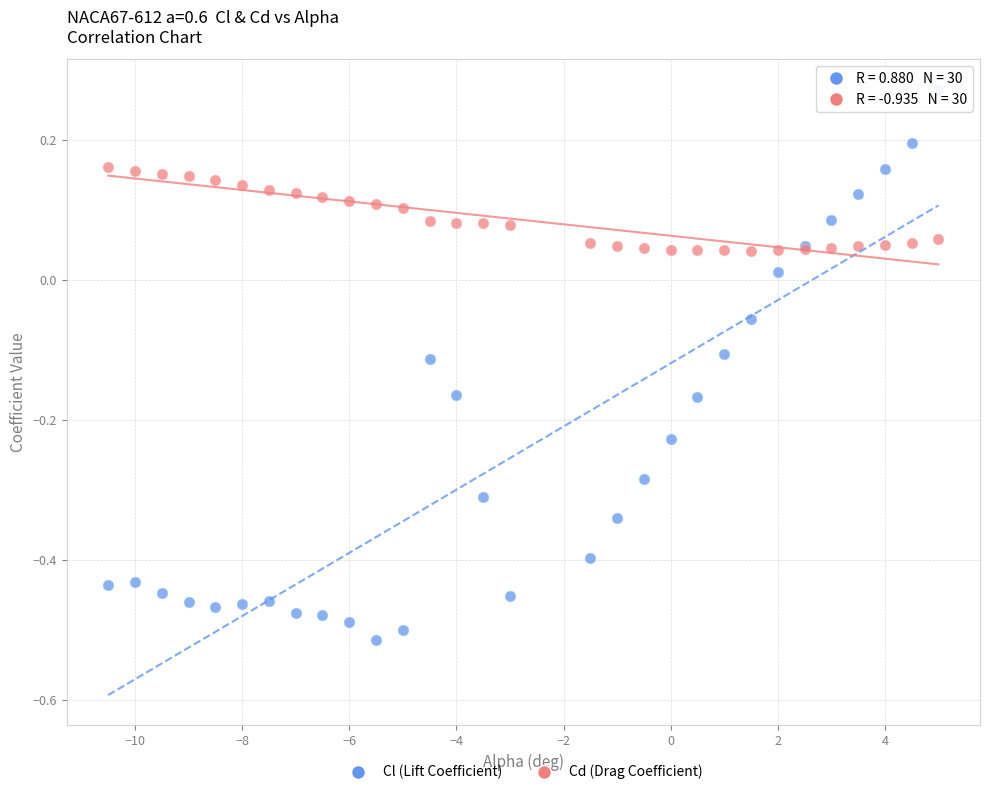

Which series contains the highest Y value?

Cl (Lift Coefficient)